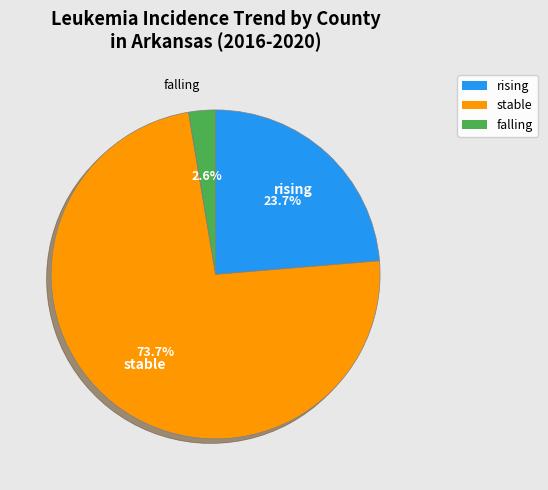

What is the total percentage of stable and rising?

97.4%